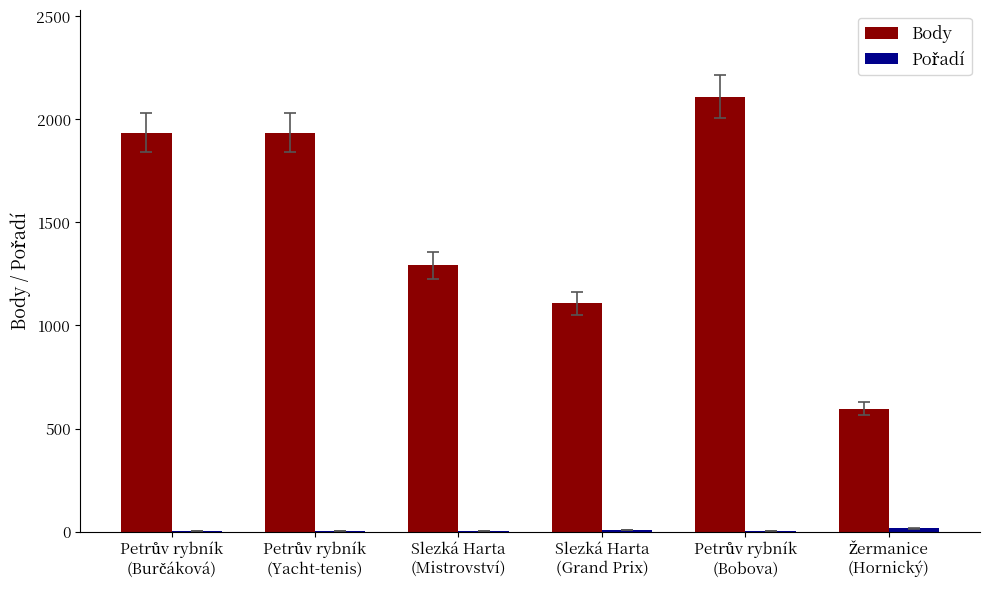

What is the maximum value shown in the chart?

2109